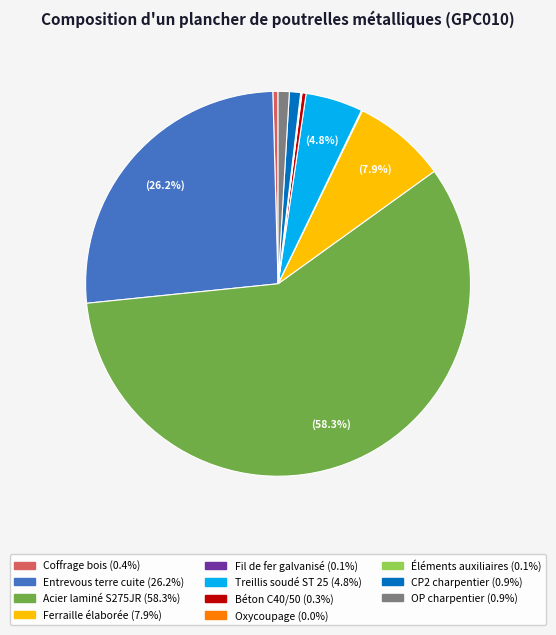

Is there a majority slice in this chart?

Yes